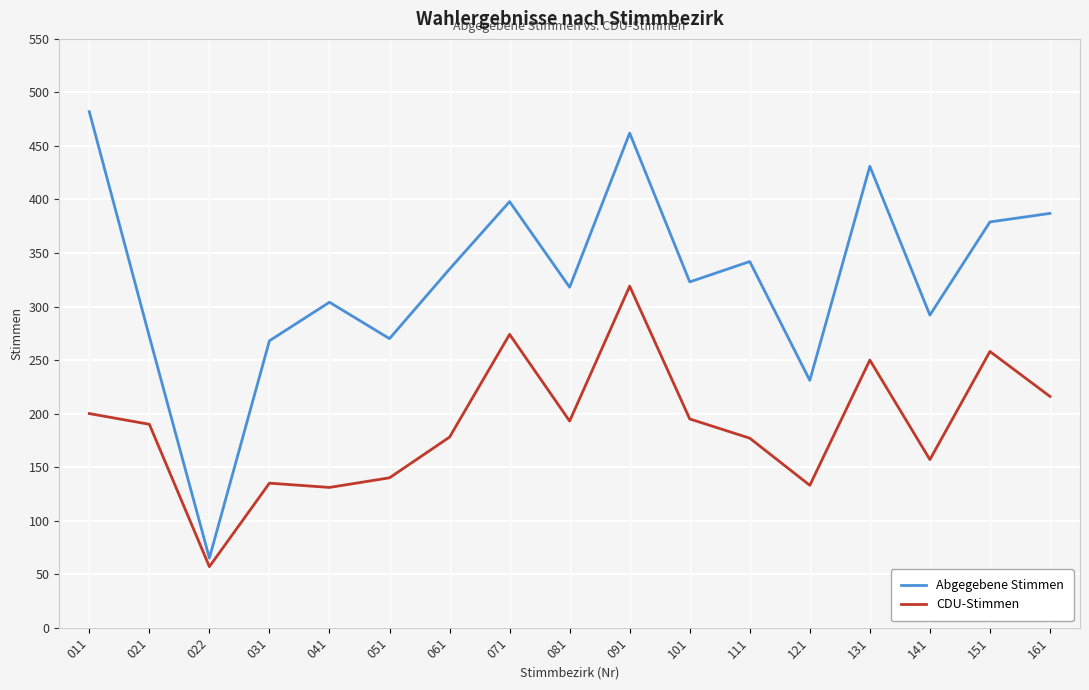

How many series are shown in this chart?

2